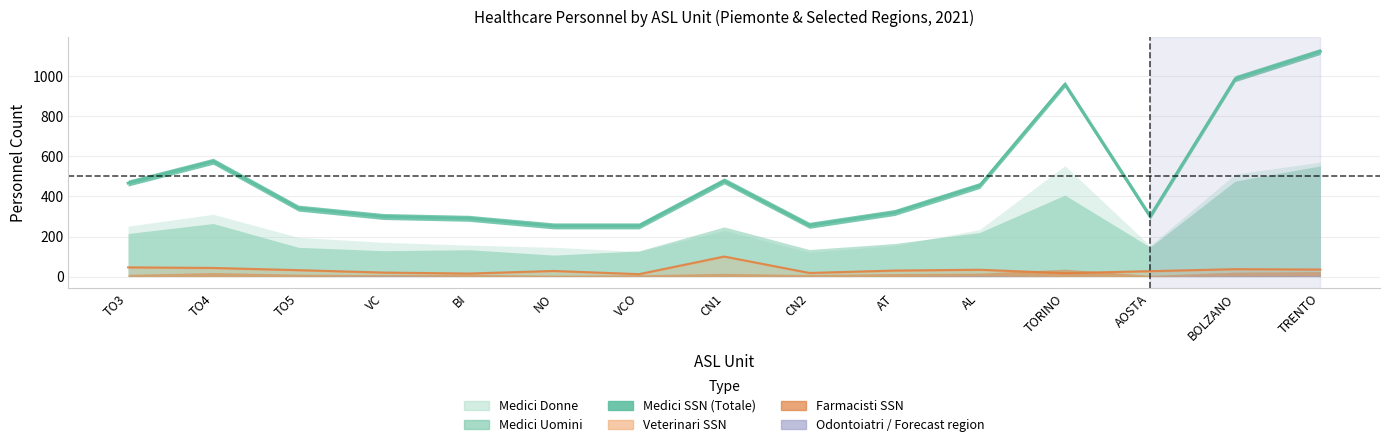

What is the label of the 11th point from the left?

AL